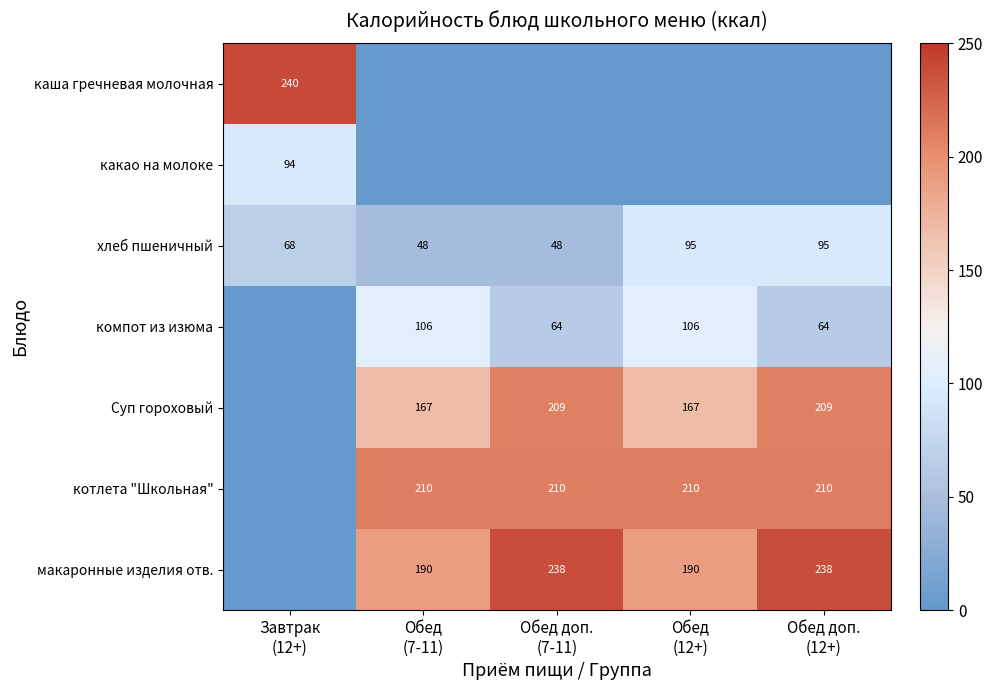

What is the difference between the maximum and minimum values in the хлеб пшеничный series?

47